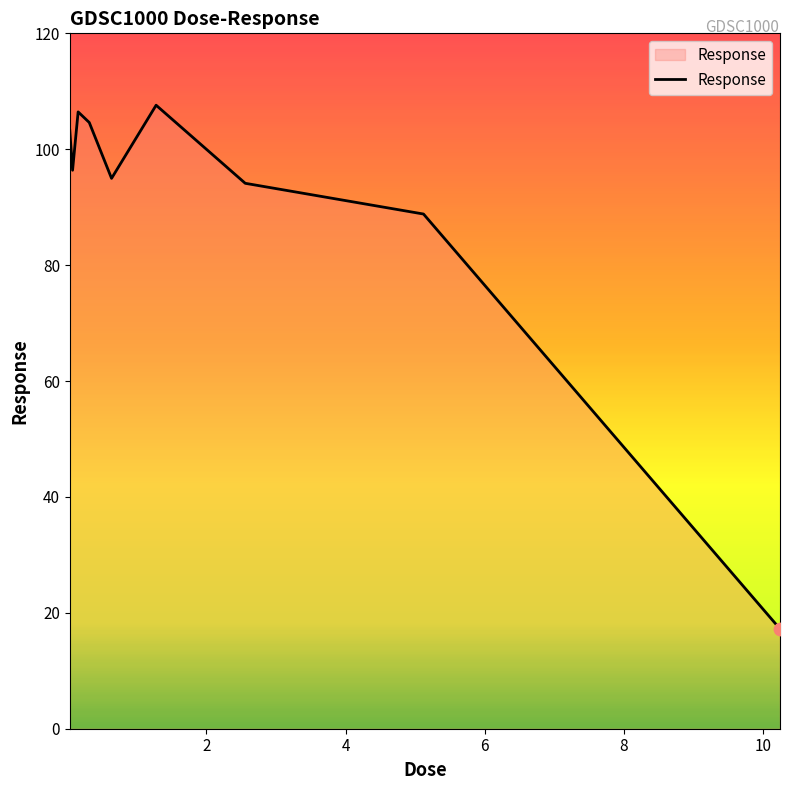

What is the difference between the maximum and minimum values?

90.4